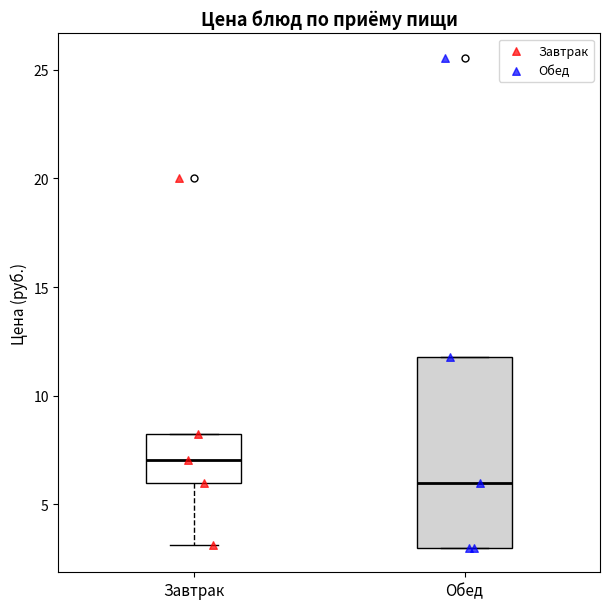

Reading left to right, read every box against the y-axis: the position of its median line, the range the box covers, and the ends of its whiskers. The values are not printed on the chart, so give them approximately, as read against the axis.

Завтрак: median 7, box 6 to 8, whiskers 3 to 8
Обед: median 6, box 3 to 12, whiskers 3 to 12